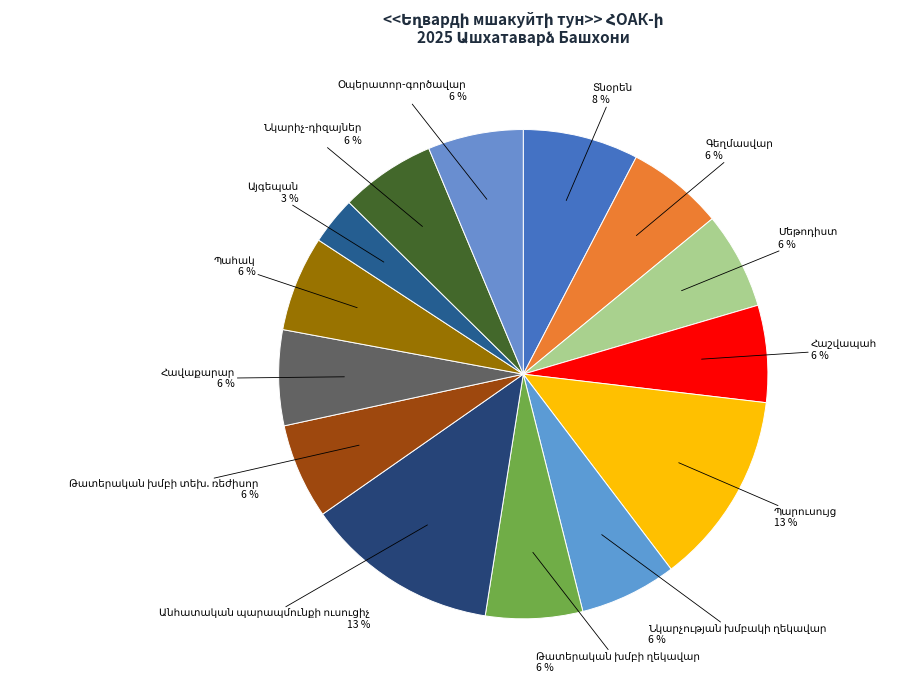

What percentage is NOT represented by Հաշվապահ?

93.6%